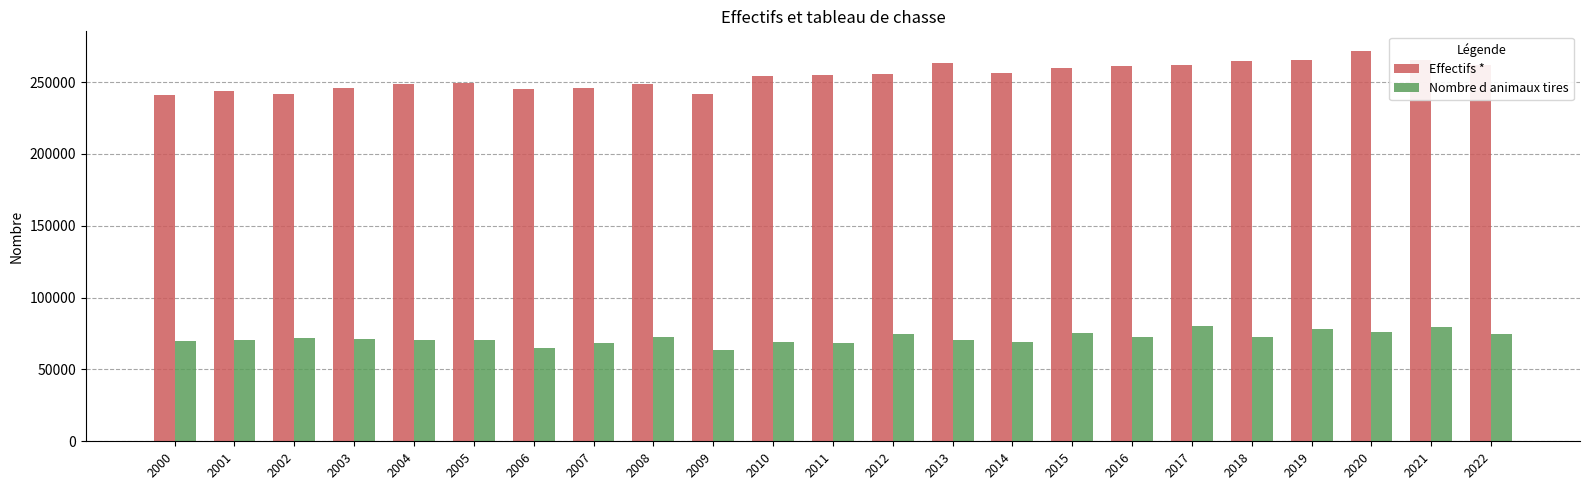

What is the greatest value displayed?

271746